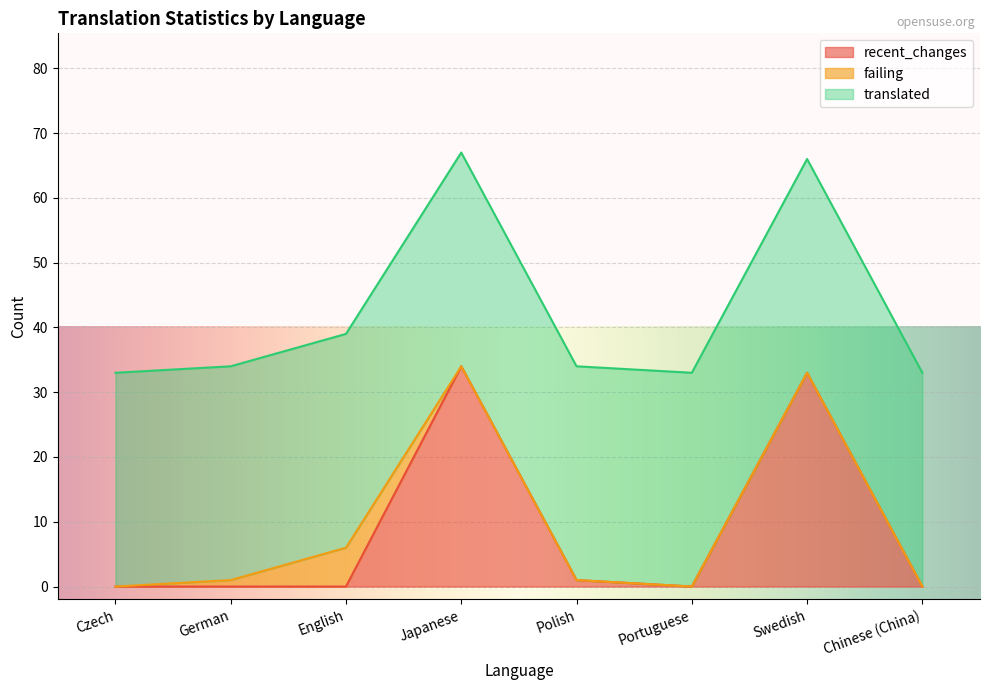

The translated series shows 47 at German. True or false?

False